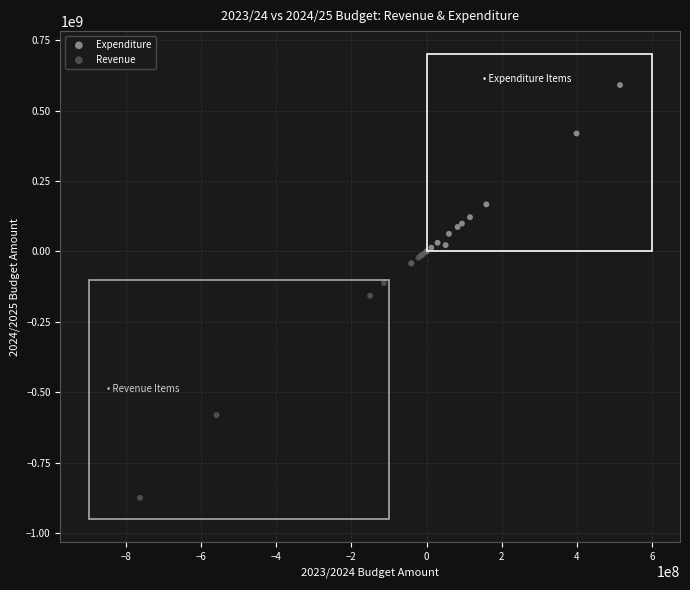

Which series has the widest spread of Y values?

Revenue